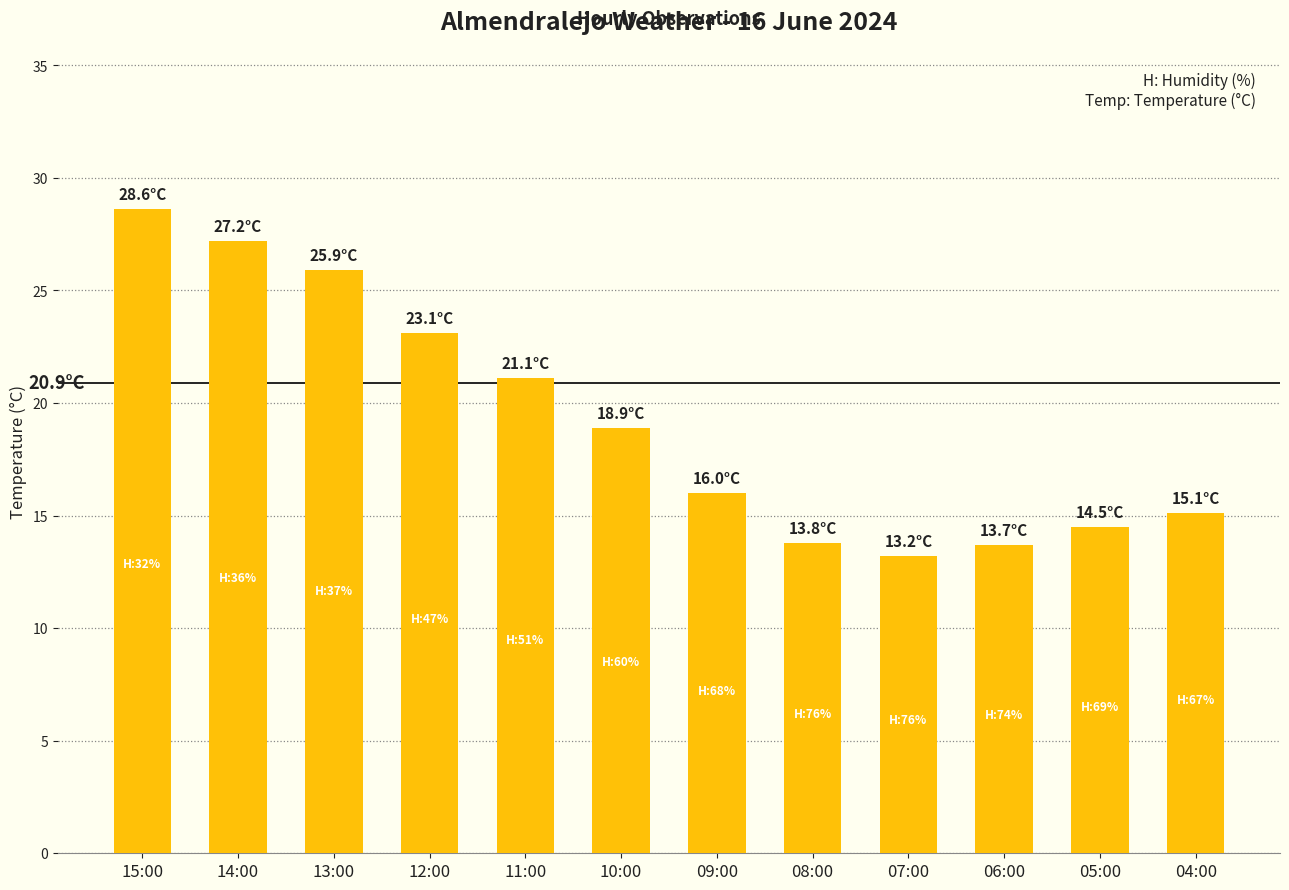

Which category has the highest value across all series?

15:00